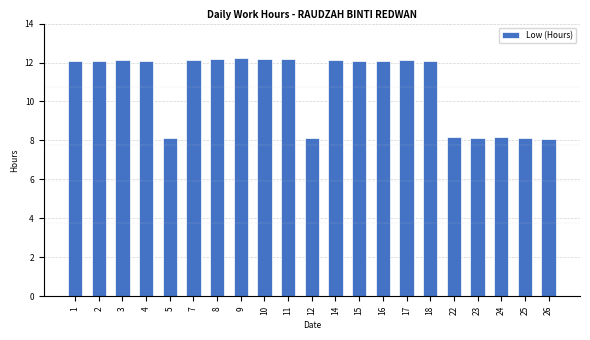

What is the change in value from 2 to 22?

-3.9